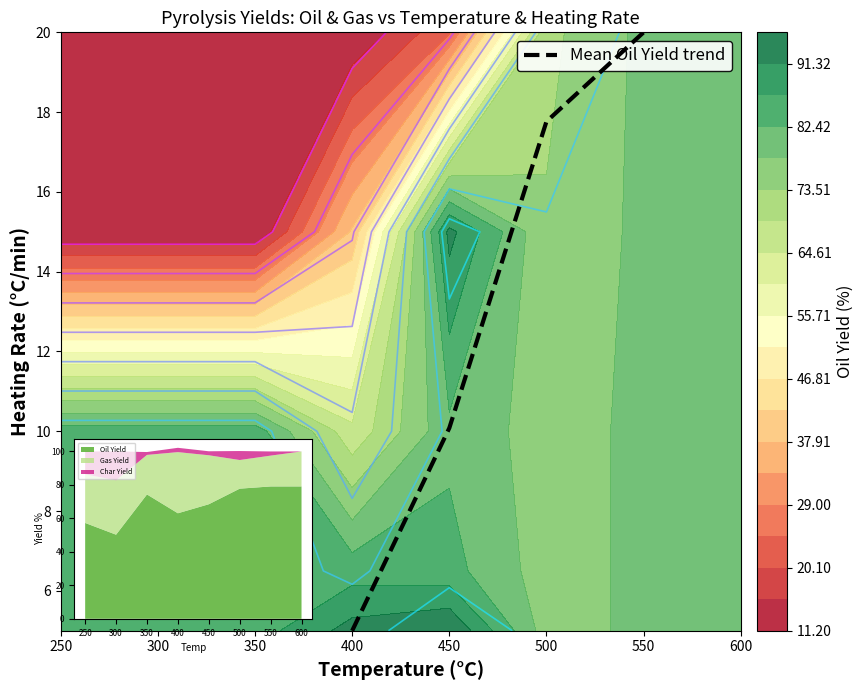

What is the sum of the values at 300 and 250?

15.1